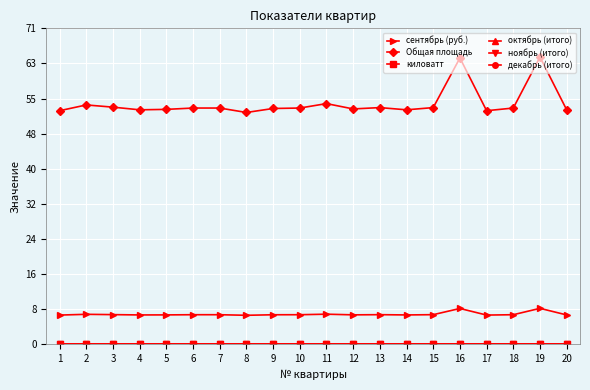

Reading right to left, transcribe all the data shown in this chart.

сентябрь (руб.): 6.6	8.1	6.7	6.6	8.1	6.7	6.6	6.7	6.7	6.8	6.7	6.7	6.5	6.7	6.7	6.6	6.6	6.7	6.8	6.6
Общая площадь: 52.9	64.8	53.3	52.7	64.6	53.4	52.9	53.4	53.1	54.3	53.3	53.2	52.3	53.3	53.3	53.0	52.9	53.5	54.0	52.7
киловатт: 0.1	0.1	0.1	0.1	0.1	0.1	0.1	0.1	0.1	0.1	0.1	0.1	0.1	0.1	0.1	0.1	0.1	0.1	0.1	0.1
октябрь (итого): 0.0	0.0	0.0	0.0	0.0	0.0	0.0	0.0	0.0	0.0	0.0	0.0	0.0	0.0	0.0	0.0	0.0	0.0	0.0	0.0
ноябрь (итого): 0.0	0.0	0.0	0.0	0.0	0.0	0.0	0.0	0.0	0.0	0.0	0.0	0.0	0.0	0.0	0.0	0.0	0.0	0.0	0.0
декабрь (итого): 0.0	0.0	0.0	0.0	0.0	0.0	0.0	0.0	0.0	0.0	0.0	0.0	0.0	0.0	0.0	0.0	0.0	0.0	0.0	0.0